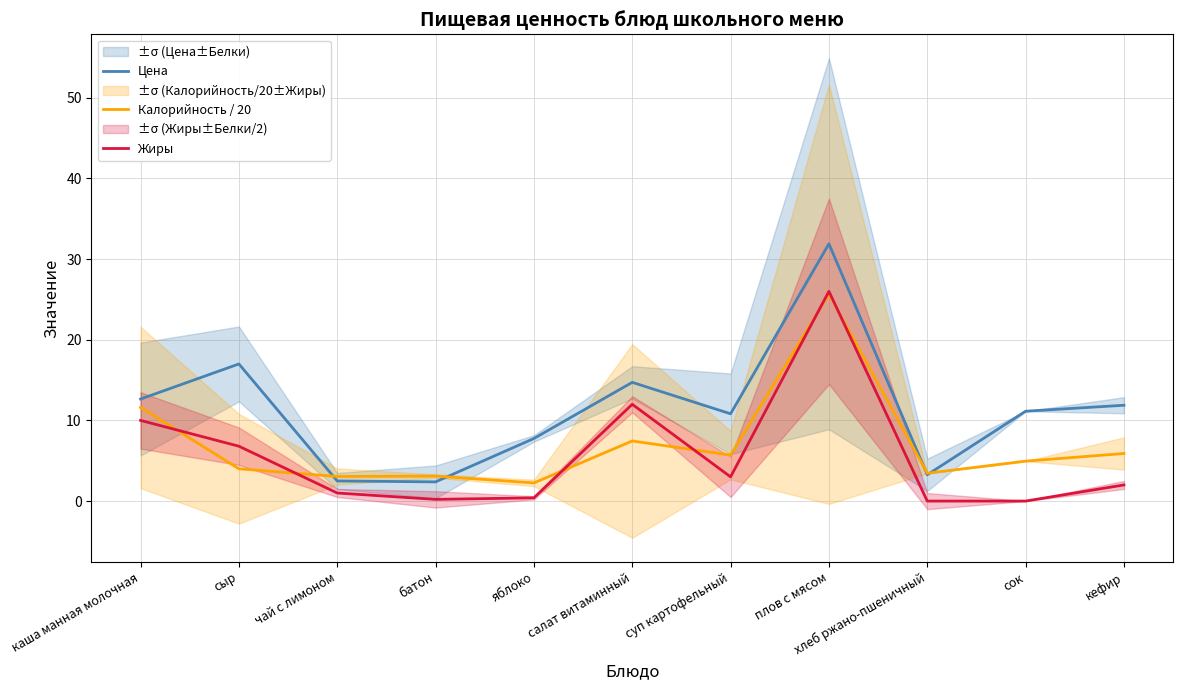

What is the highest value of the Цена series?

31.9